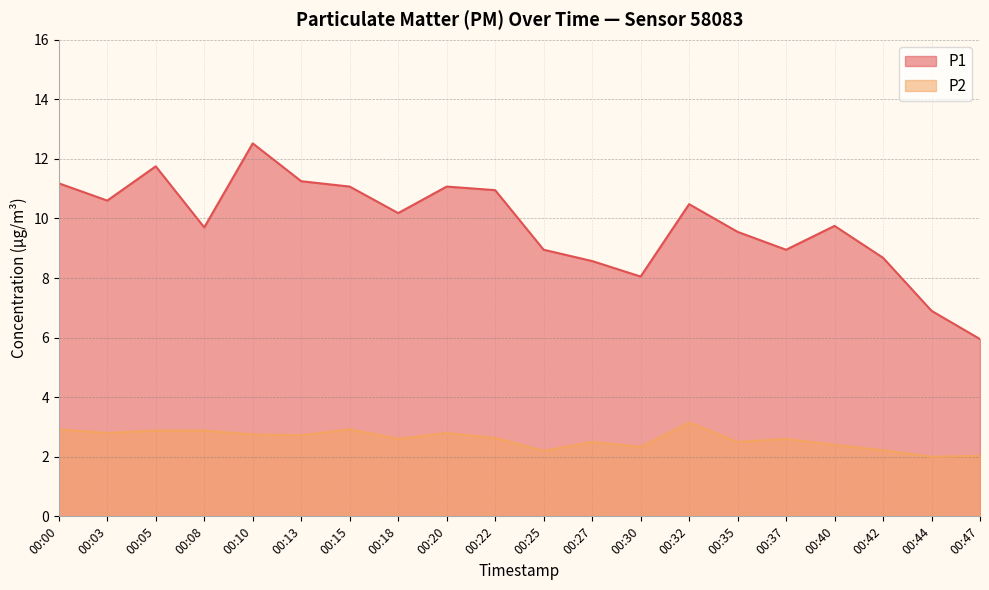

List the series in order of their overall mean, lowest first.

P2, P1